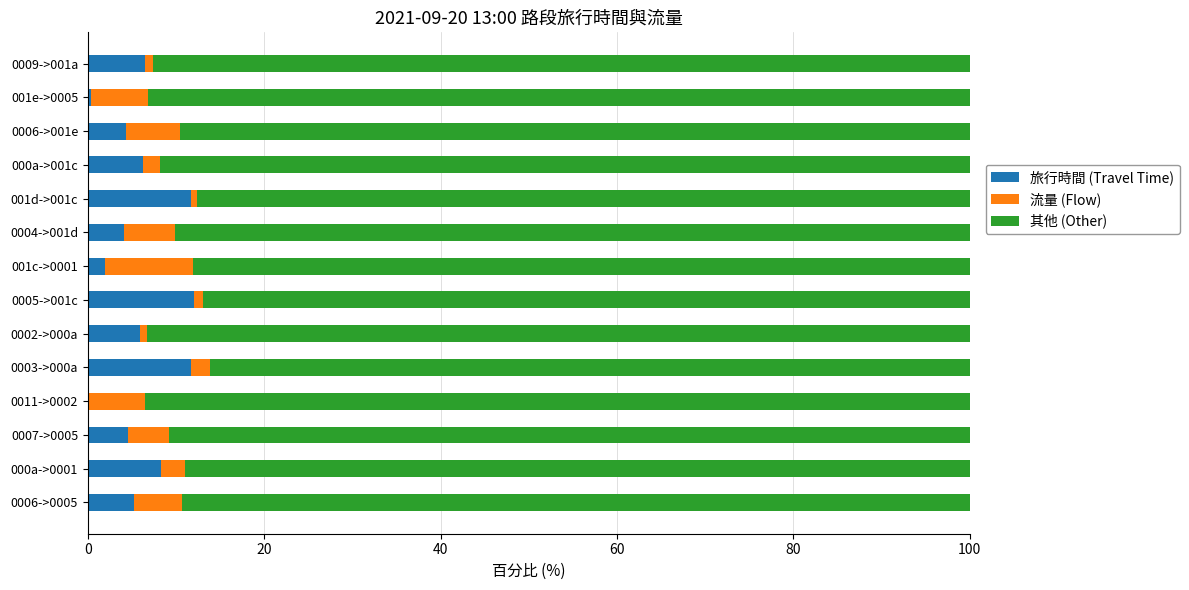

The value of 旅行時間 (Travel Time) at 000a->0001 is 11.7. True or false?

False